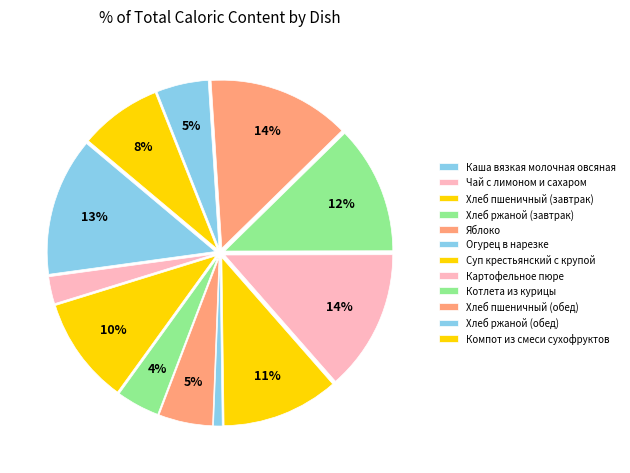

Count the number of slices in the pie.

12